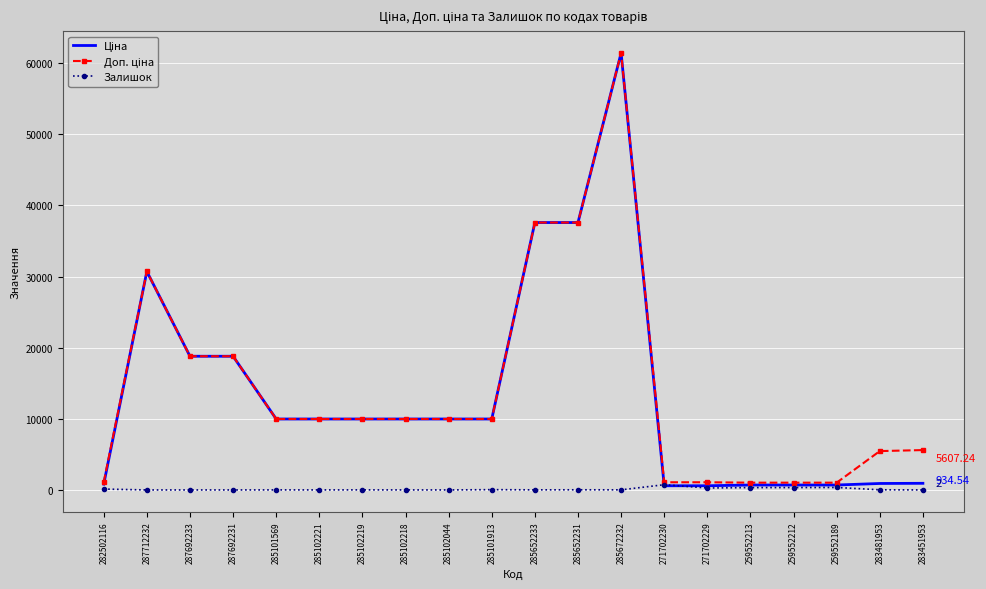

At which category is the sum across all series the highest?

285672232